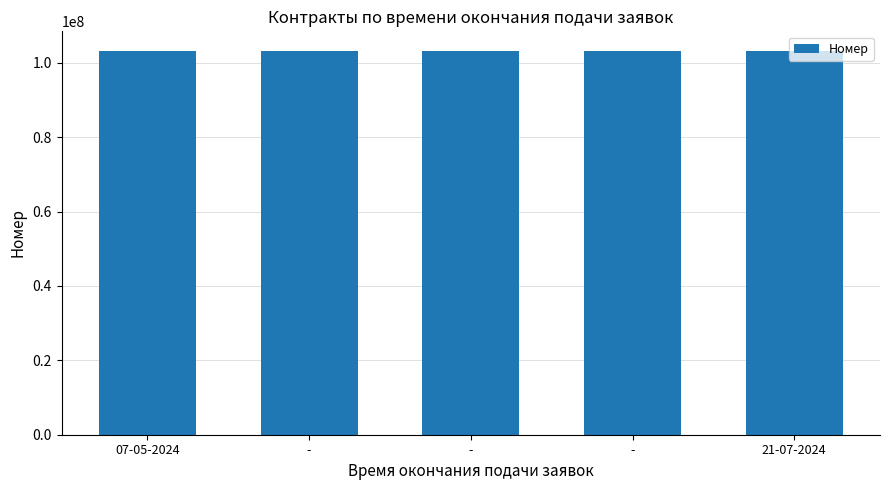

Rank the categories by value from lowest to highest.

21-07-2024, -, -, -, 07-05-2024